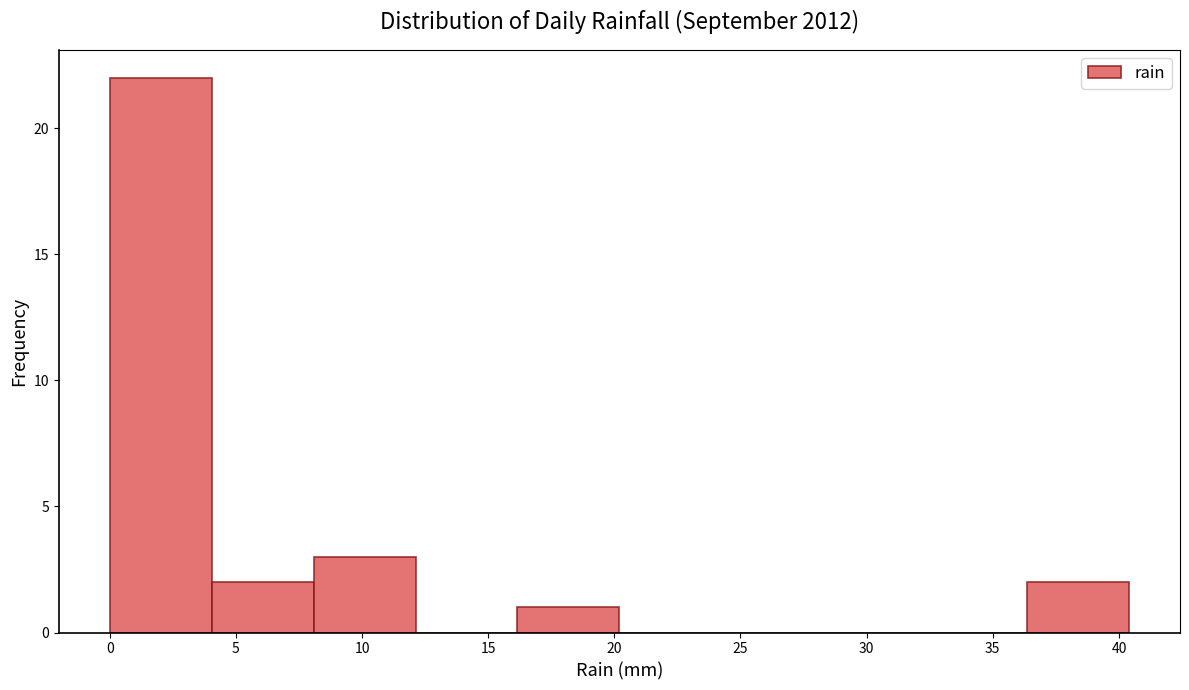

Which range on the x-axis has the tallest bar?

0.0 to 4.0